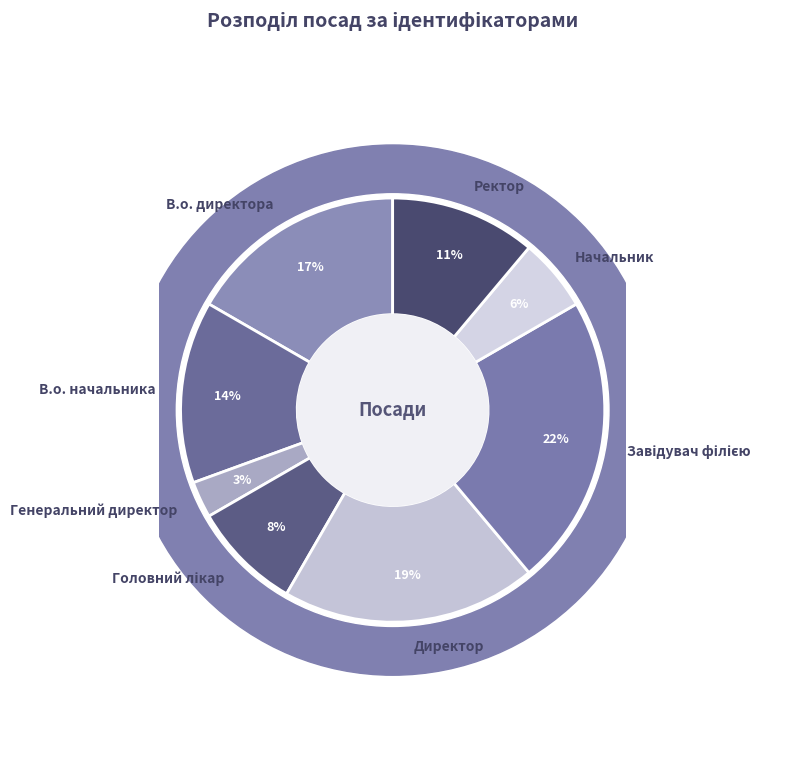

Which slice is the largest?

Завідувач філією